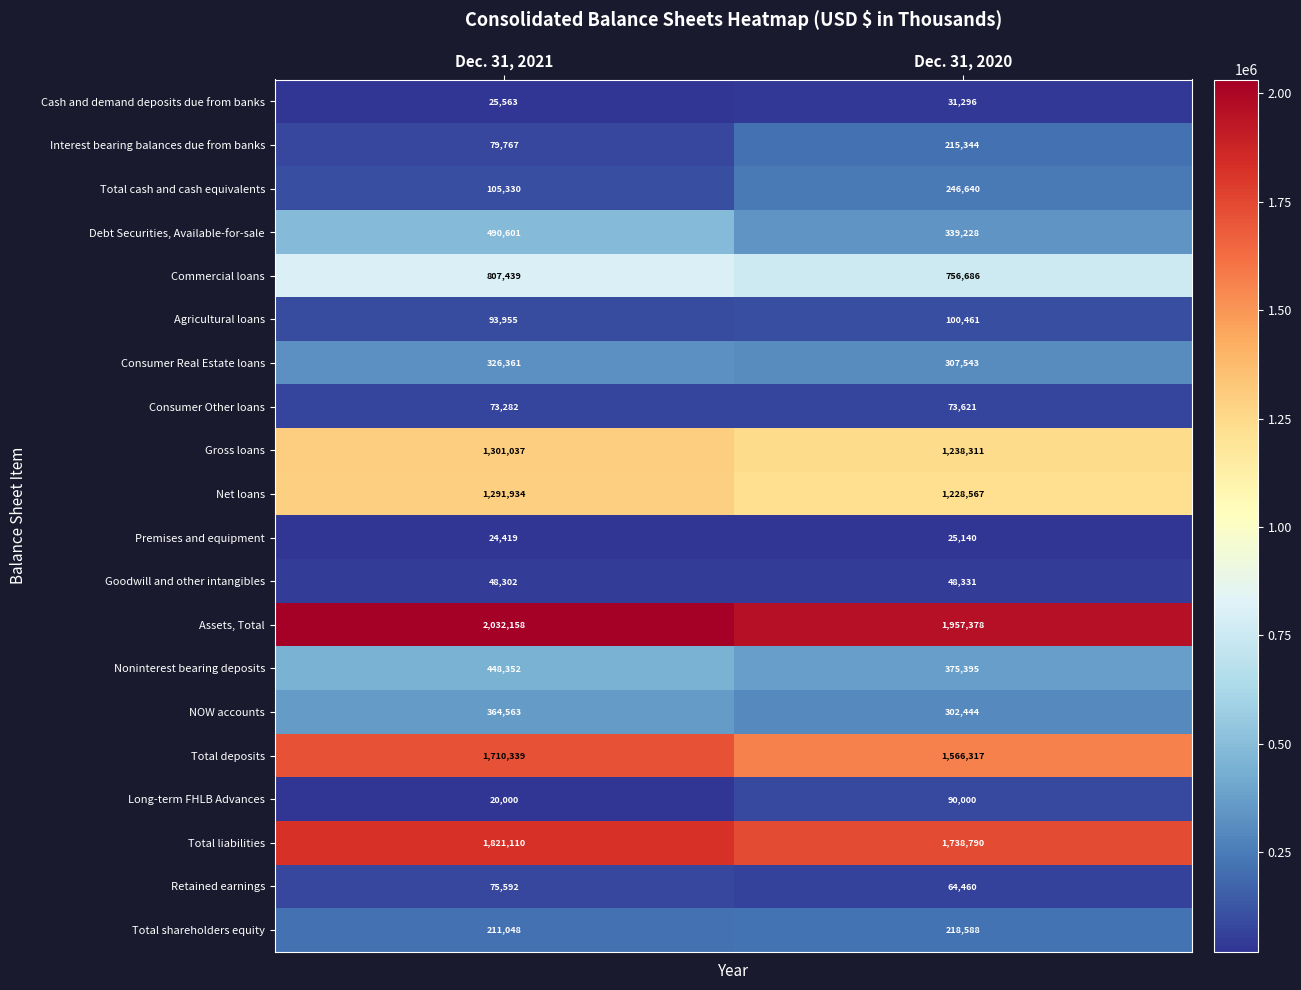

At which label does Total liabilities reach its peak?

Dec. 31, 2021